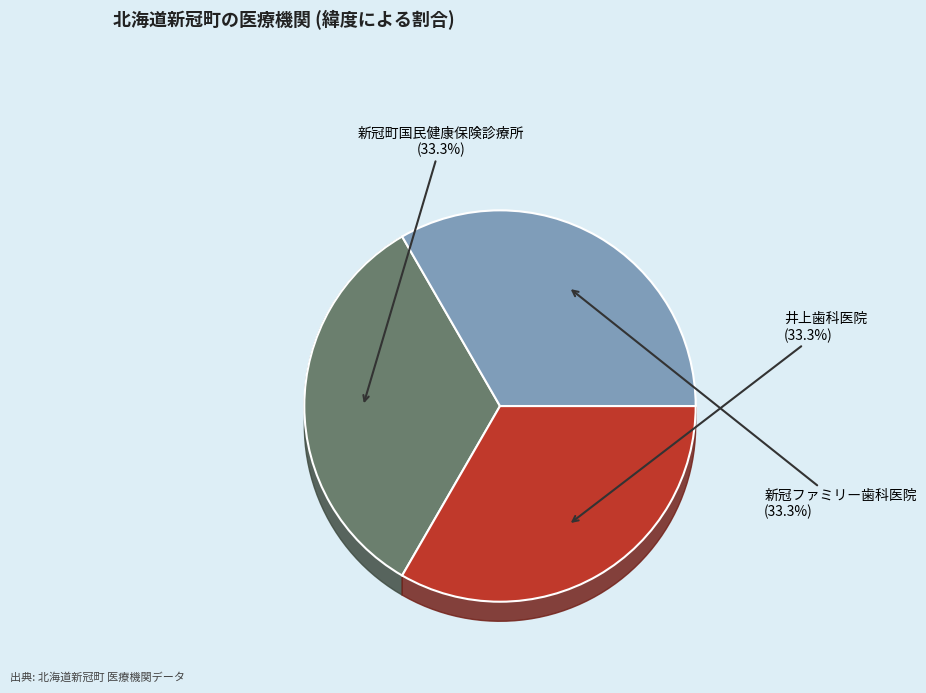

To the nearest percent, what is the average slice percentage?

33%